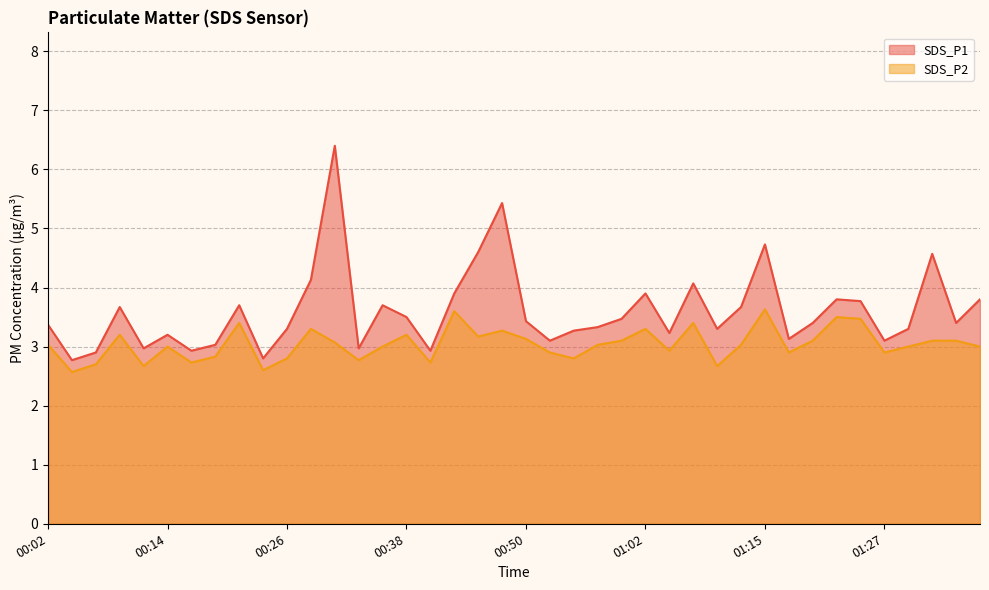

What is the difference between the SDS_P2 values at 00:21 and 00:43?

0.2